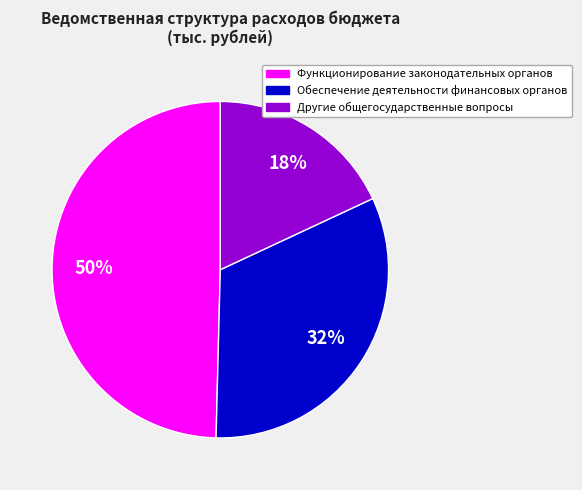

To the nearest percent, what is the combined percentage of Функционирование законодательных органов and Другие общегосударственные вопросы?

68%